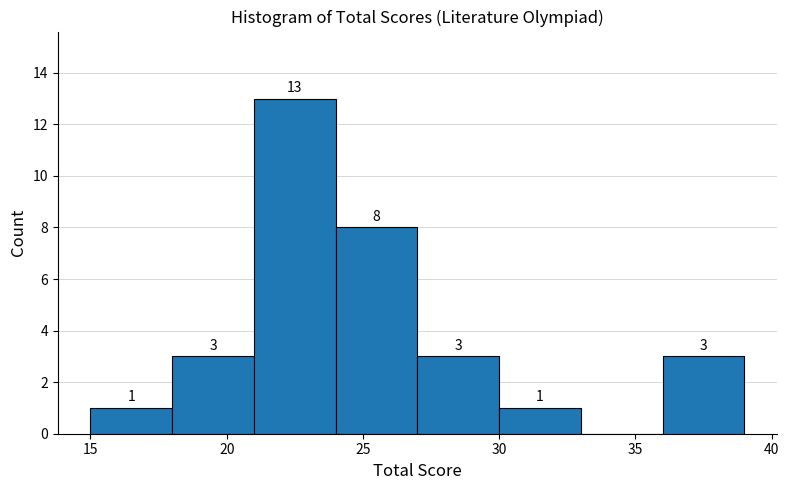

Which range on the x-axis has the tallest bar?

21 to 24